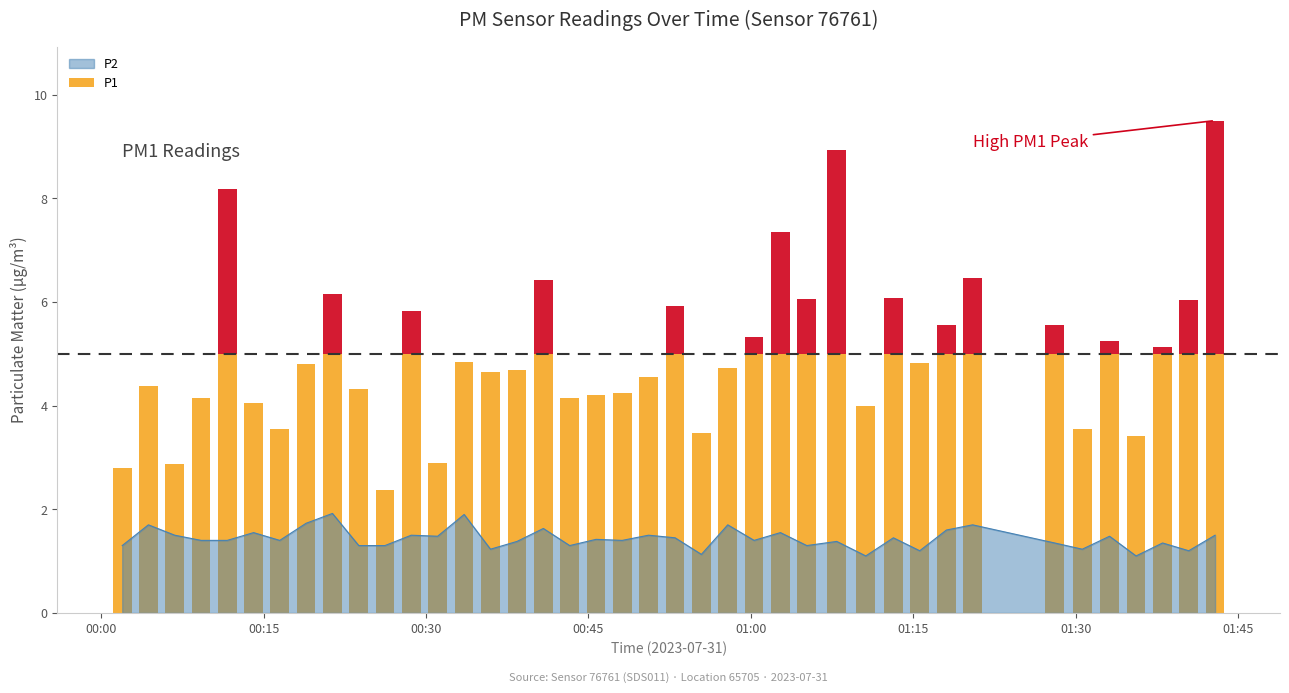

What are all the series names shown in the legend?

P1, P2